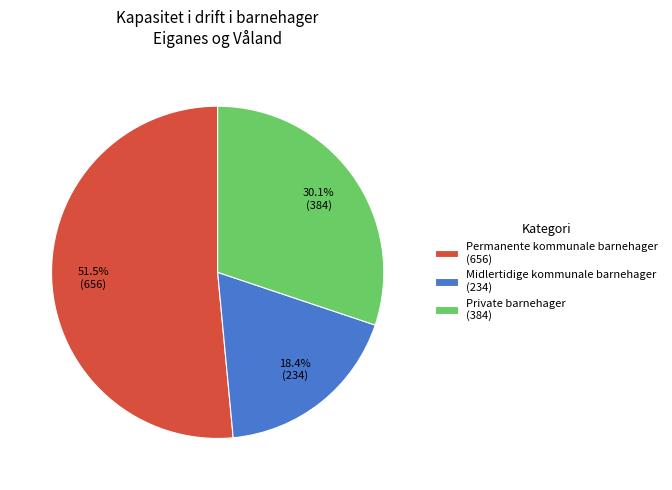

What is the smallest slice in the pie chart?

Midlertidige kommunale barnehager